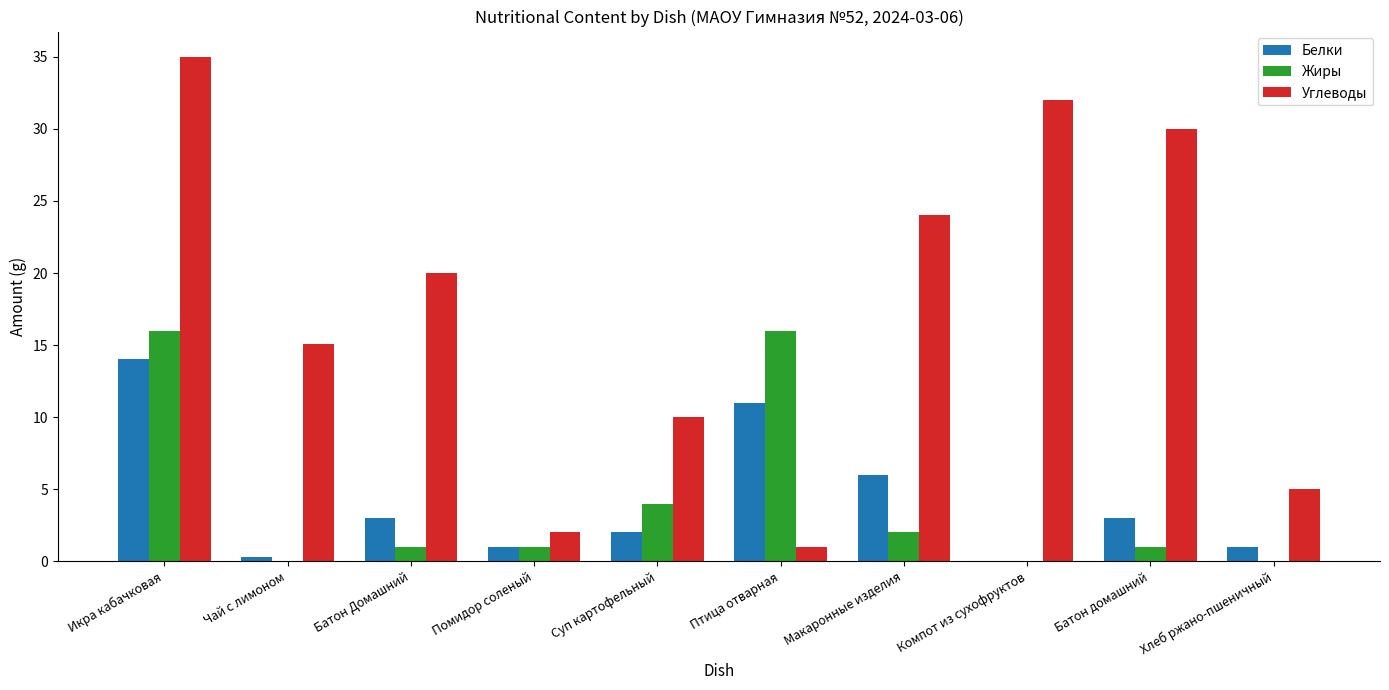

Between Компот из сухофруктов and Хлеб ржано-пшеничный, which series saw the biggest shift?

Углеводы